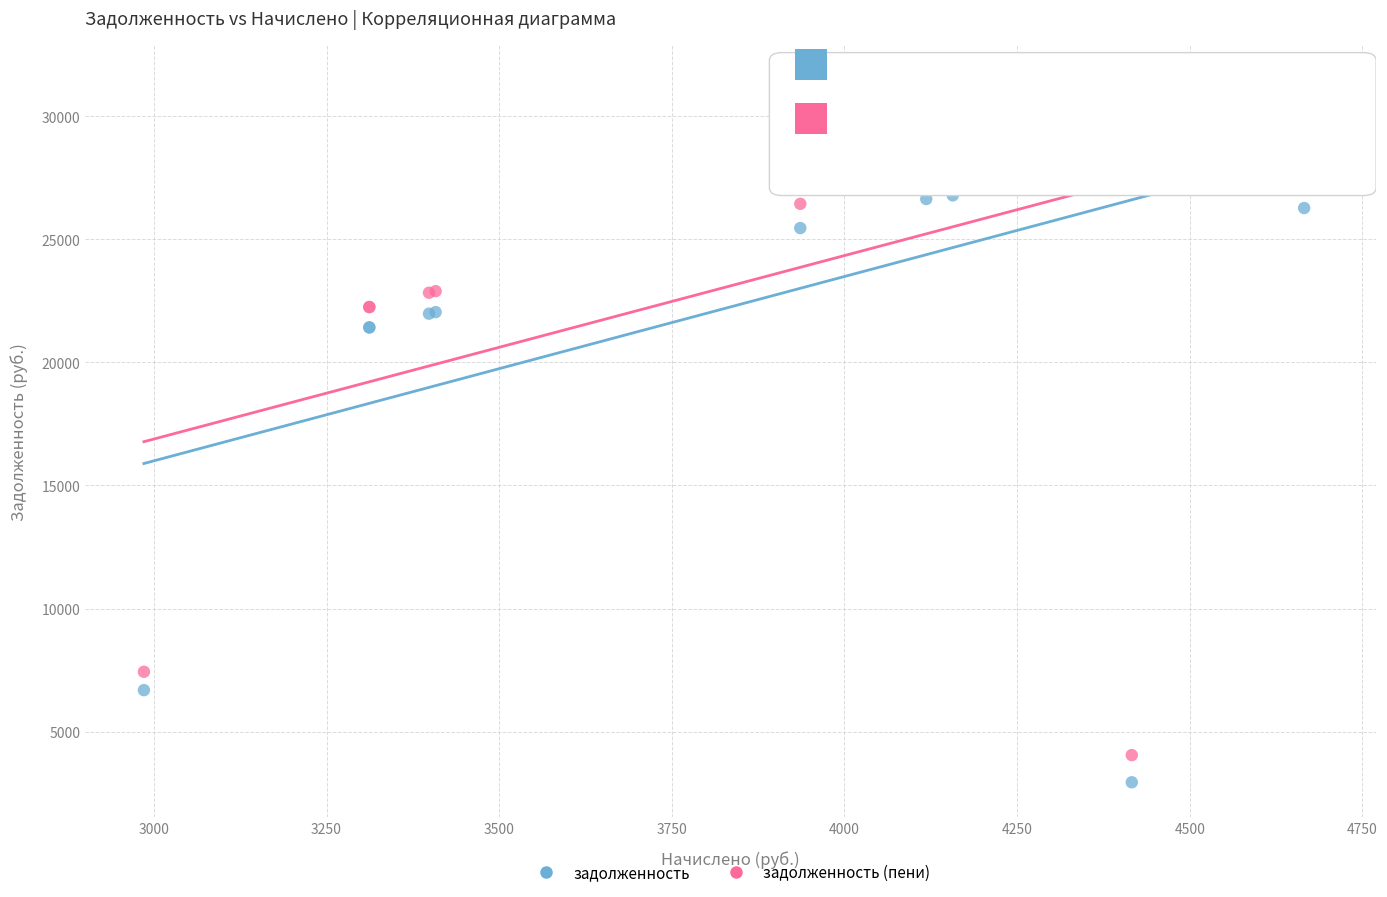

Which series reaches the minimum Y coordinate?

задолженность